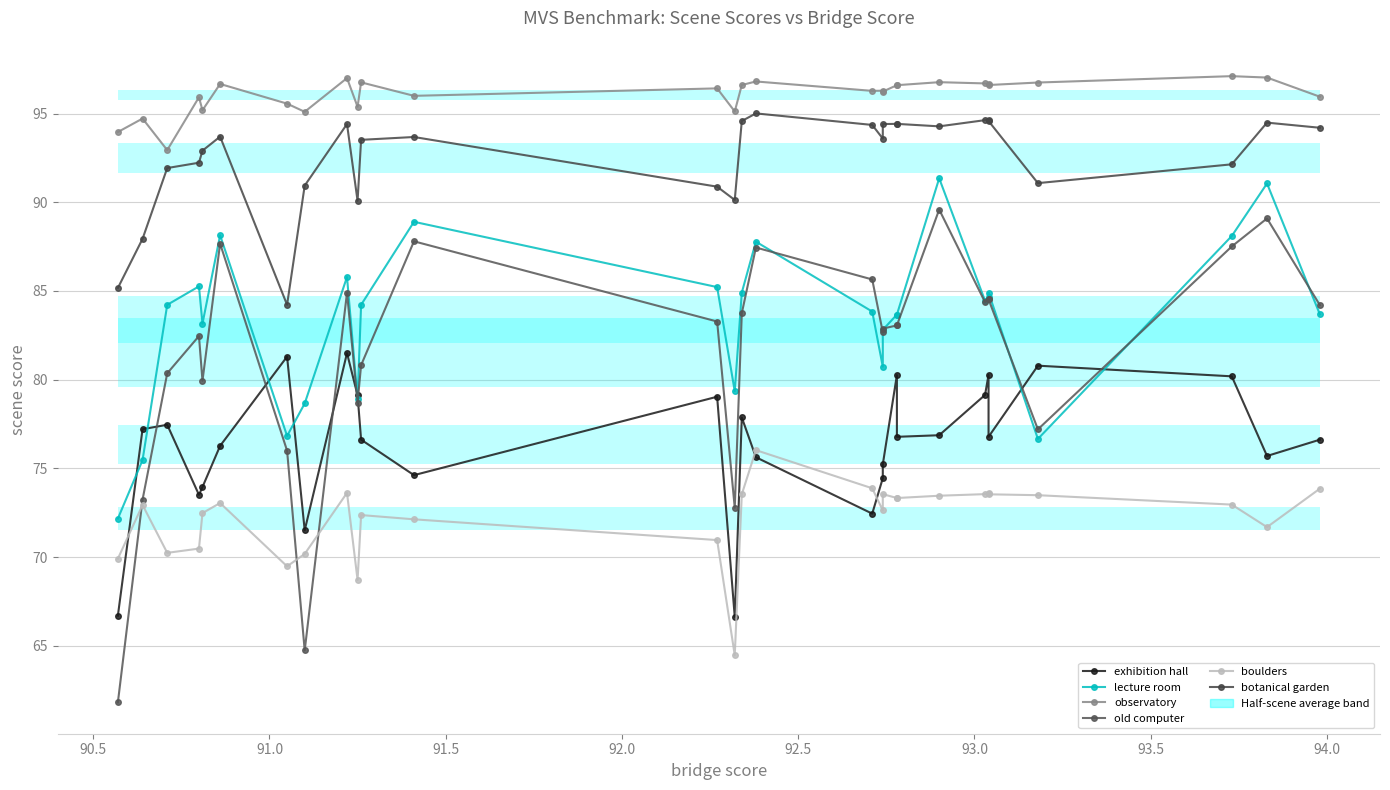

Is the value of observatory at 16 greater than the value of boulders at 20?

Yes